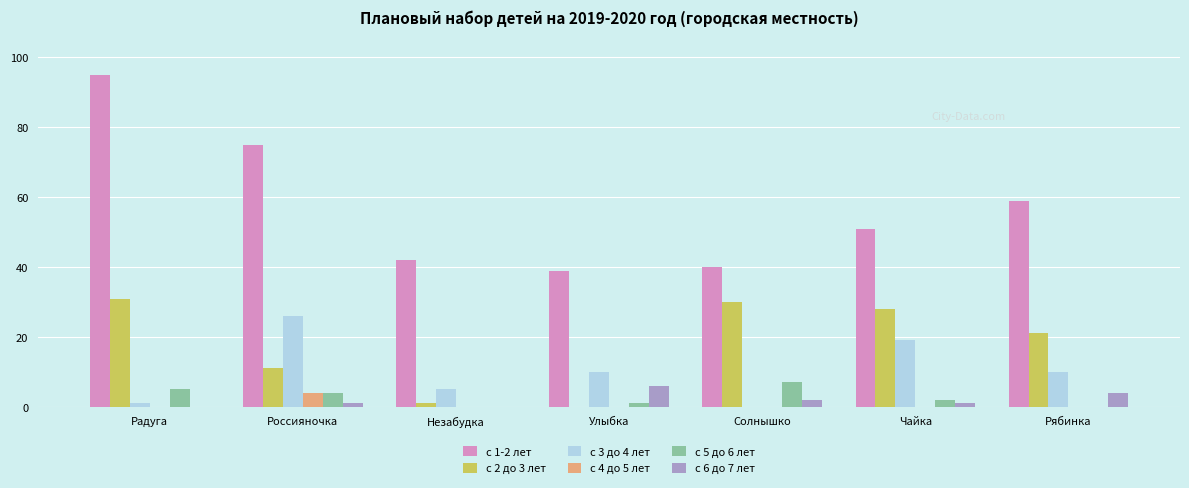

Which series has the largest total across all categories?

с 1-2 лет